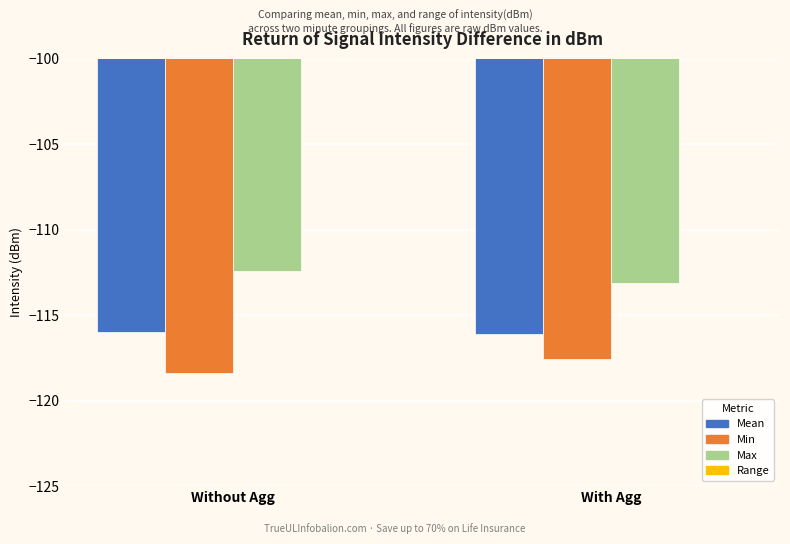

Which category has the highest value in the Mean series?

Without Agg